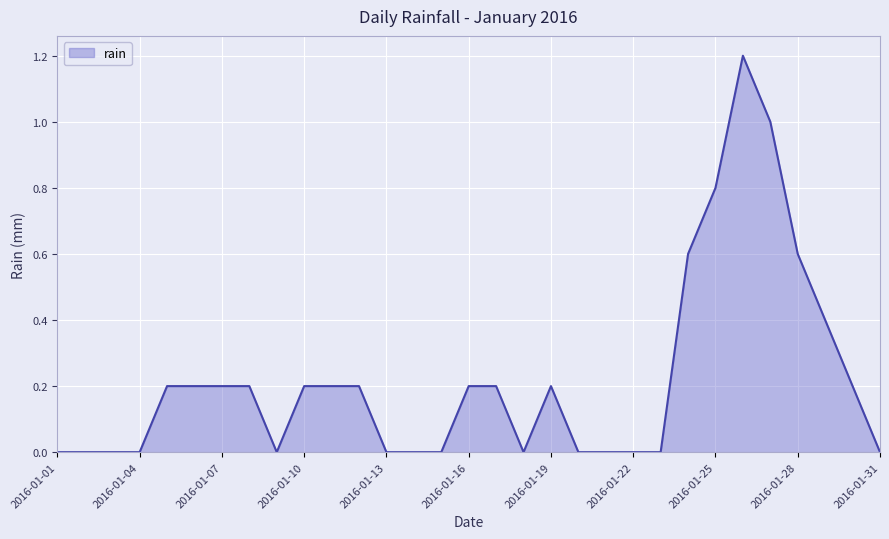

How many categories are shown in the chart?

31